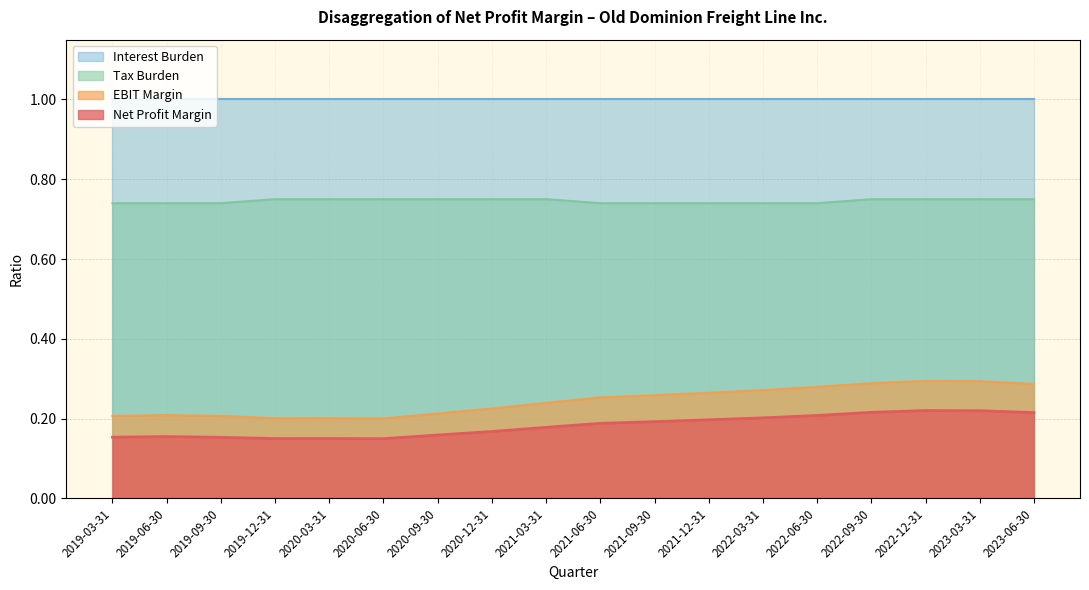

Which series has the widest spread of values?

EBIT Margin